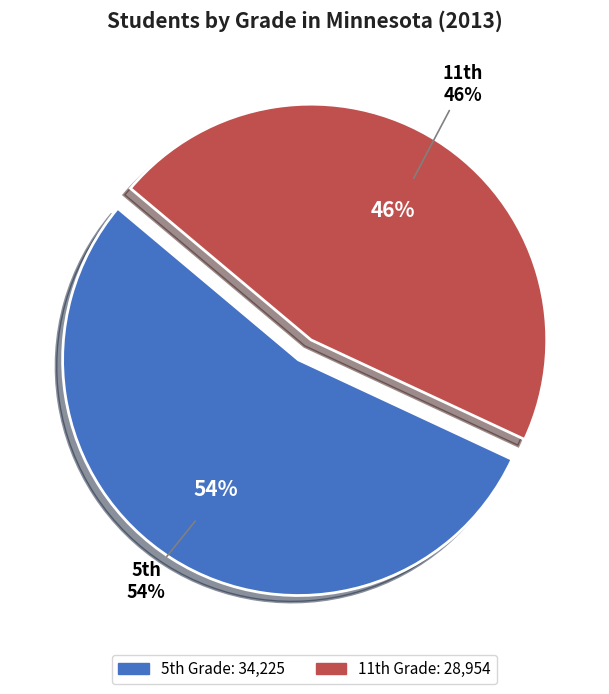

Which category has the biggest portion of the pie?

5th